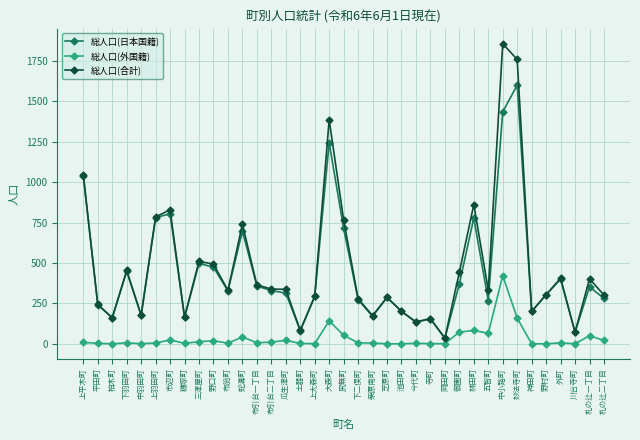

What is the label of the 30th point from the left?

中小路町